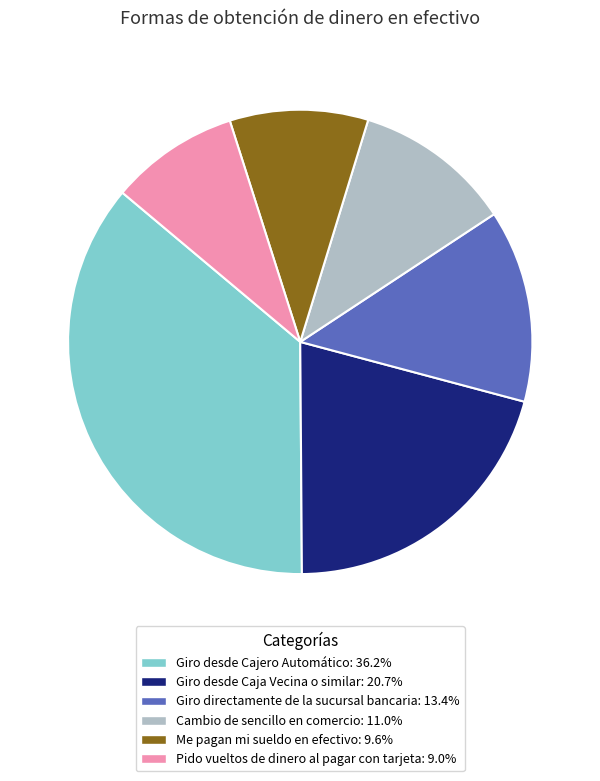

Which slice is the largest?

Giro desde Cajero Automático